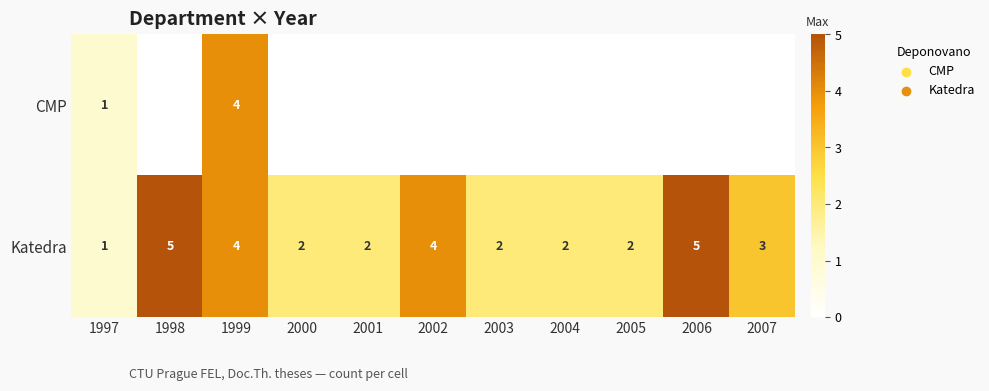

Is it true that Katedra equals 7 at 1998?

False